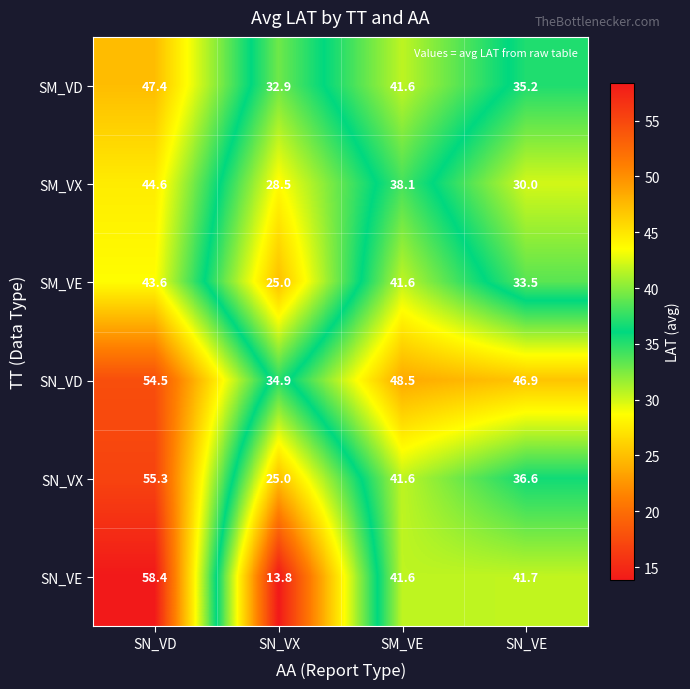

Reading left to right, list all the values displayed in this chart.

SM_VD: SN_VD=47.4	SN_VX=32.9	SM_VE=41.6	SN_VE=35.2
SM_VX: SN_VD=44.6	SN_VX=28.5	SM_VE=38.1	SN_VE=30.0
SM_VE: SN_VD=43.6	SN_VX=25.0	SM_VE=41.6	SN_VE=33.5
SN_VD: SN_VD=54.5	SN_VX=34.9	SM_VE=48.5	SN_VE=46.9
SN_VX: SN_VD=55.3	SN_VX=25.0	SM_VE=41.6	SN_VE=36.6
SN_VE: SN_VD=58.4	SN_VX=13.8	SM_VE=41.6	SN_VE=41.7